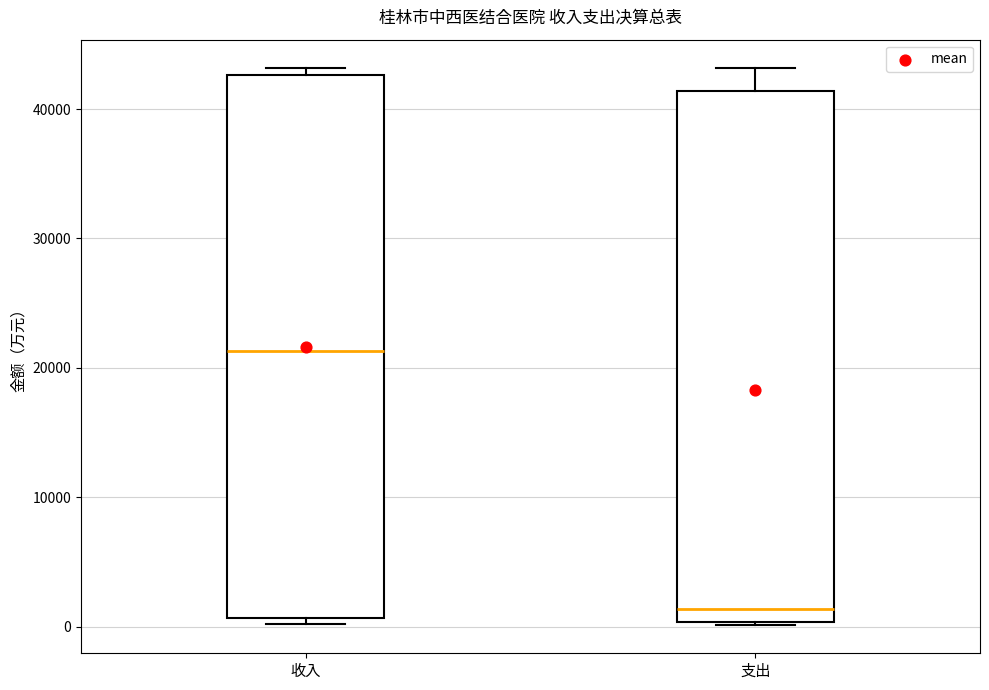

Where is the lower edge of the box for 收入 on the y-axis? The values are not printed on the chart, so give them approximately, as read against the axis.

1000